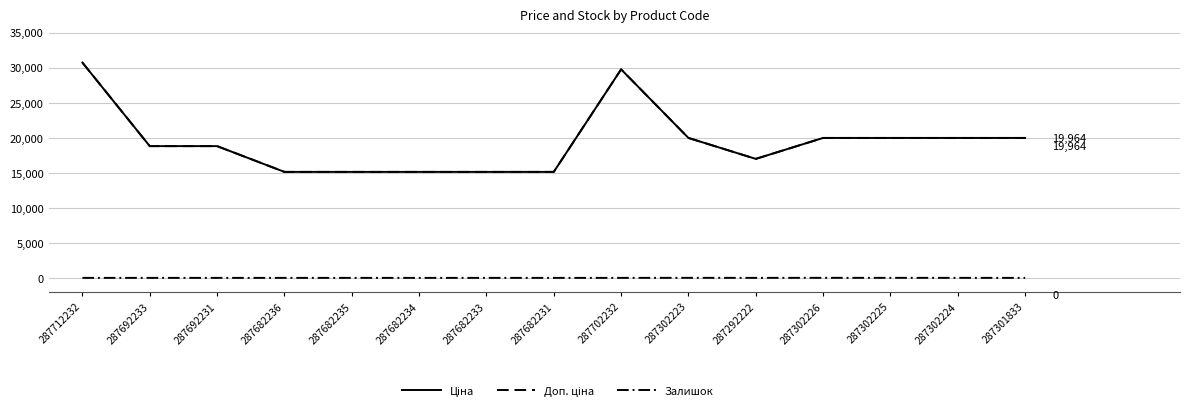

How many lines are shown in the chart?

3